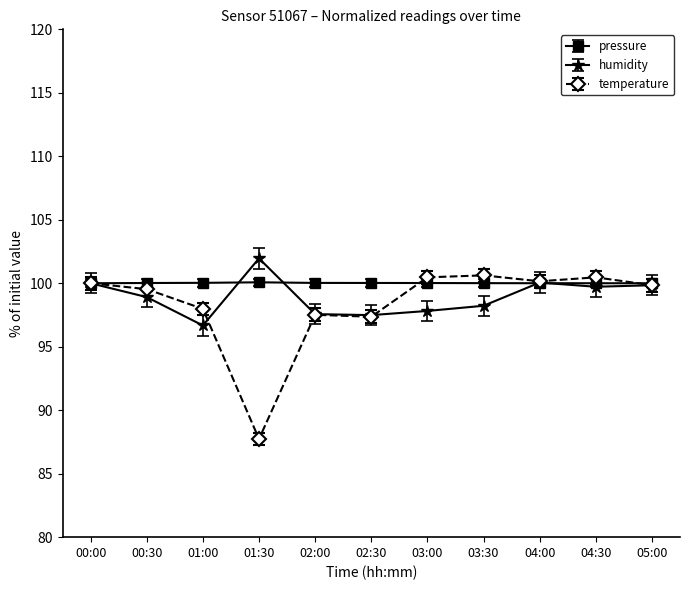

What is the difference between the highest and lowest values at 02:00?

2.5